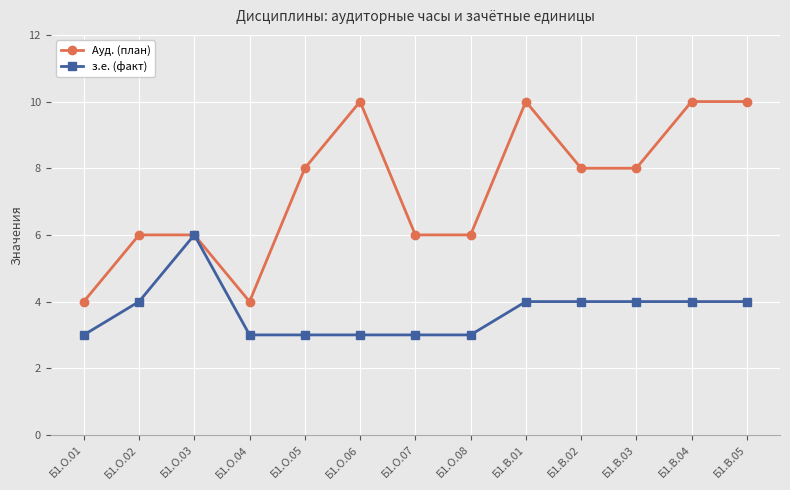

What is the difference between the з.е. (факт) values at Б1.В.05 and Б1.О.03?

2